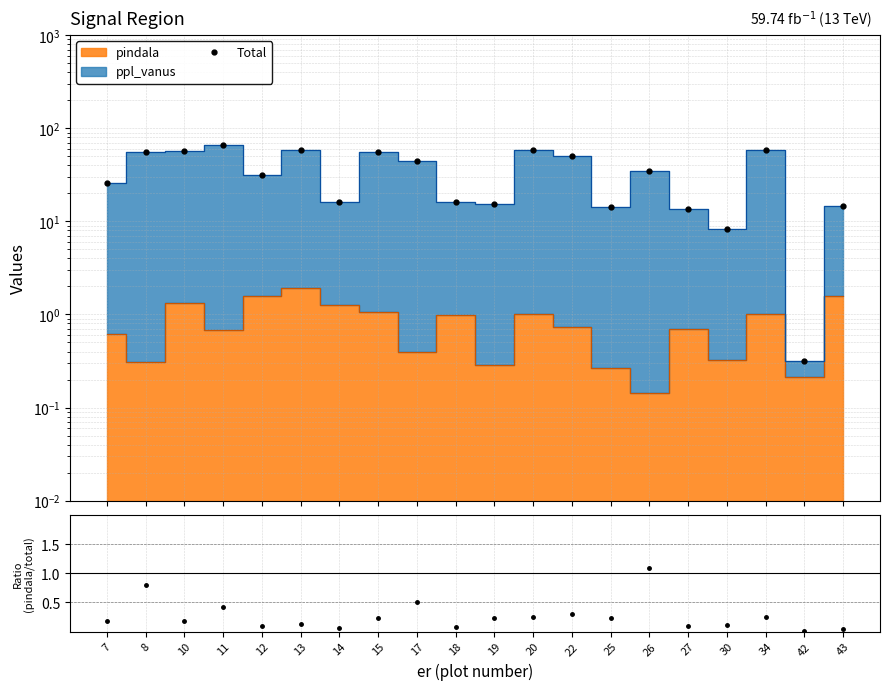

At which category is the sum across all series the highest?

11